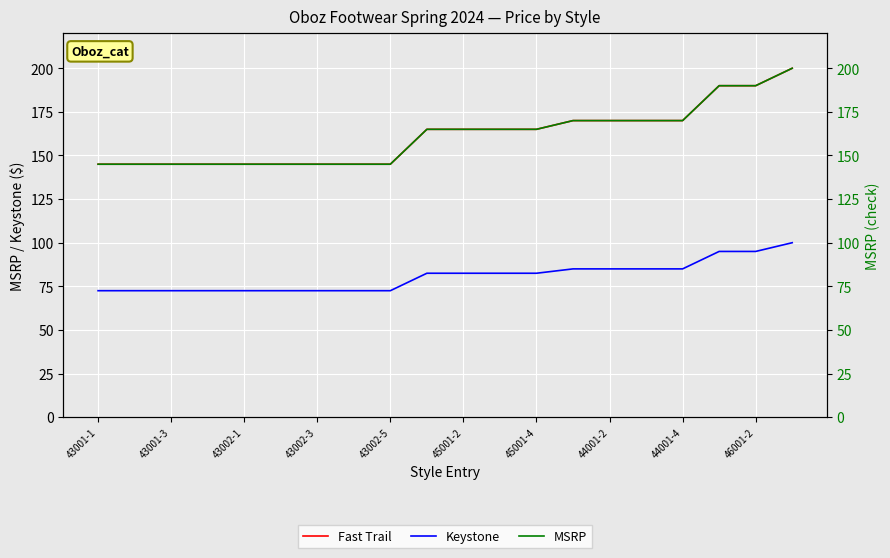

True or false: MSRP has a value of 190.0 at 17.

True